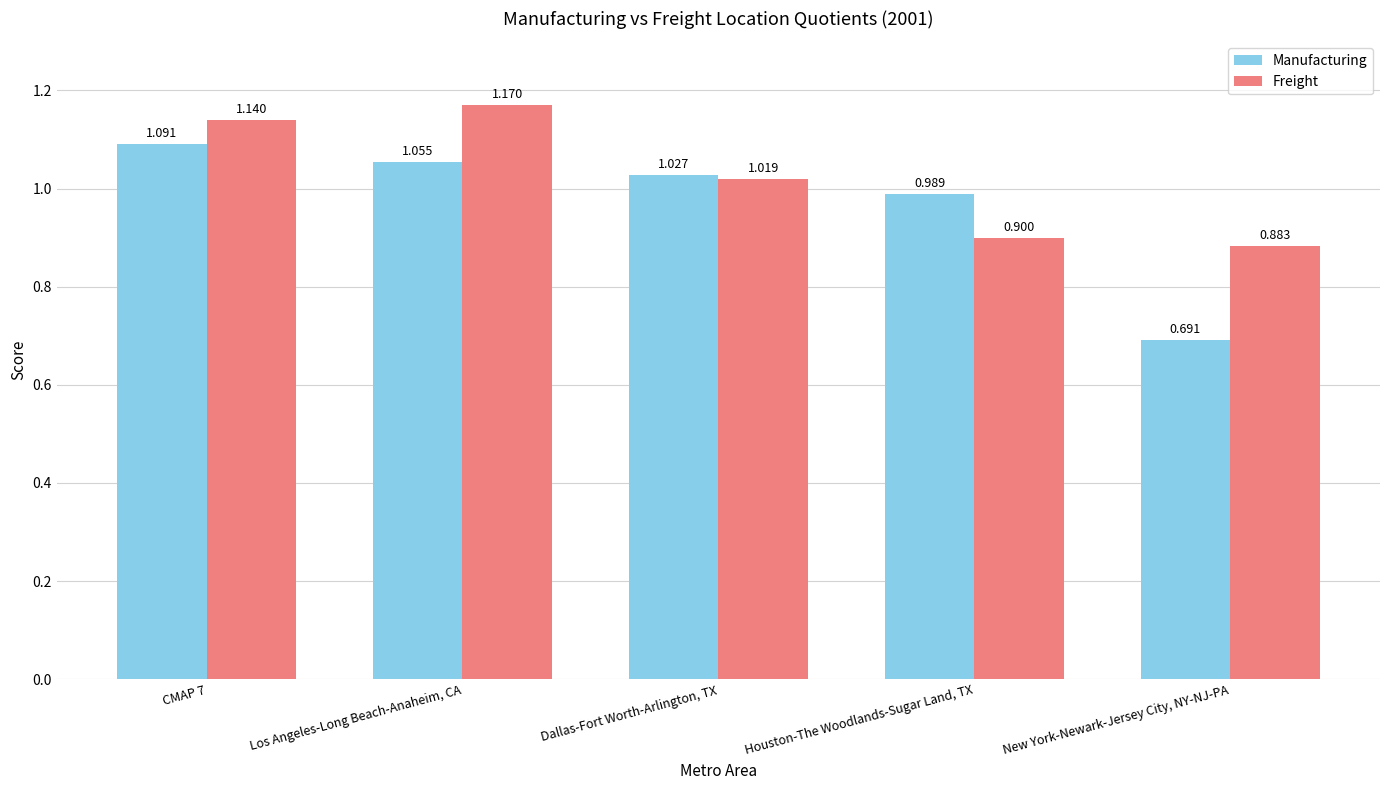

The Freight series shows 0.9 at Houston-The Woodlands-Sugar Land, TX. True or false?

True